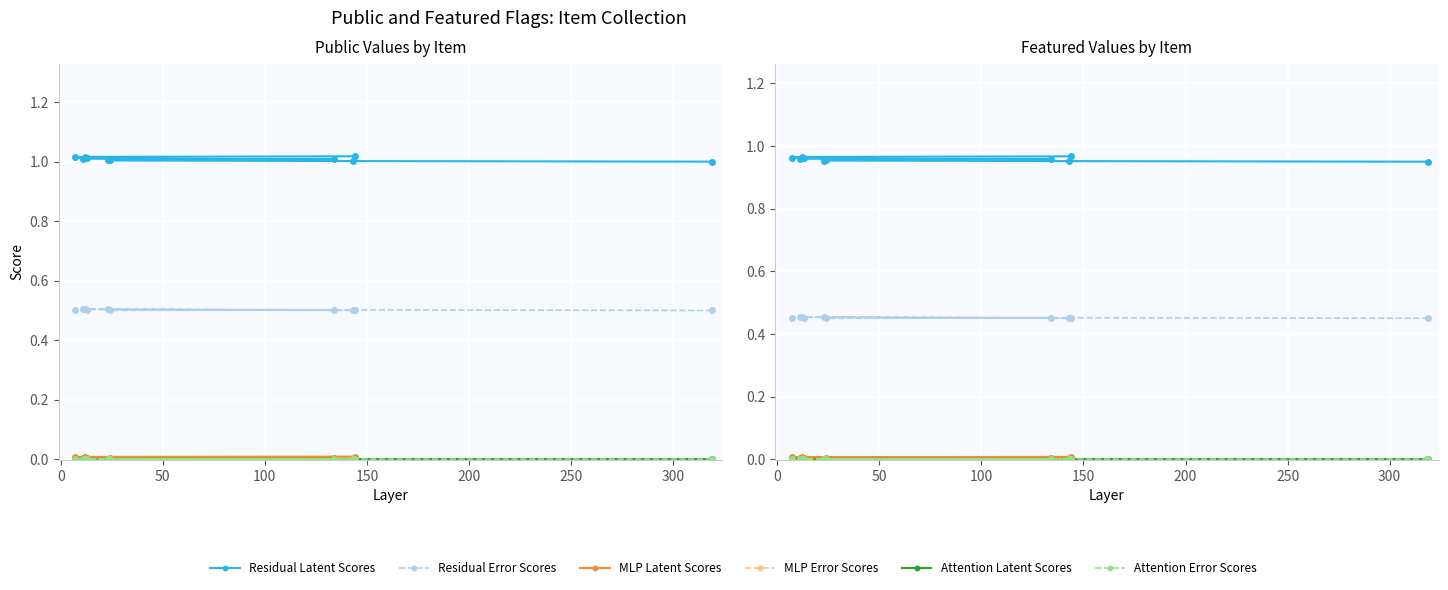

How many lines are shown in the chart?

6